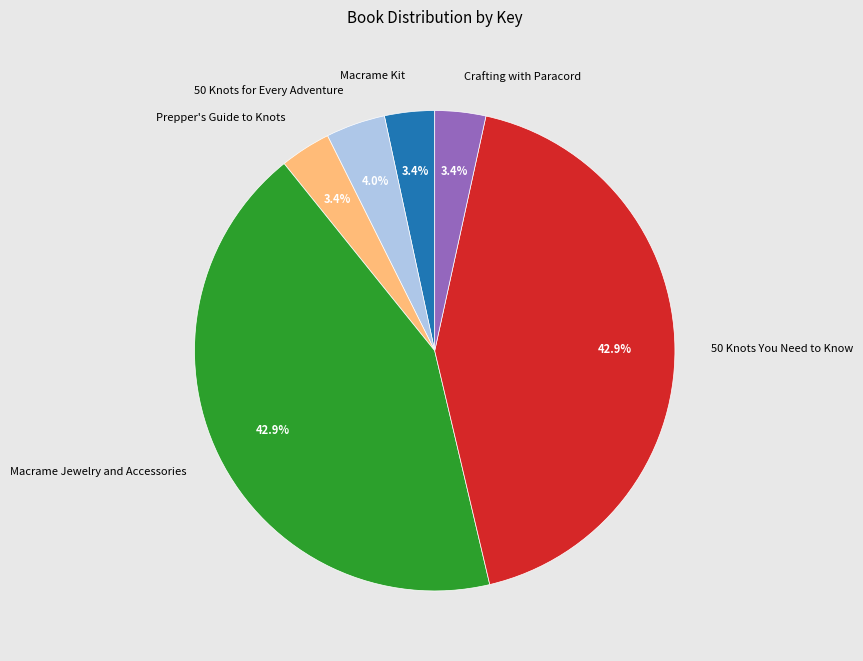

To the nearest percent, what percentage of the pie is Prepper's Guide to Knots?

3%